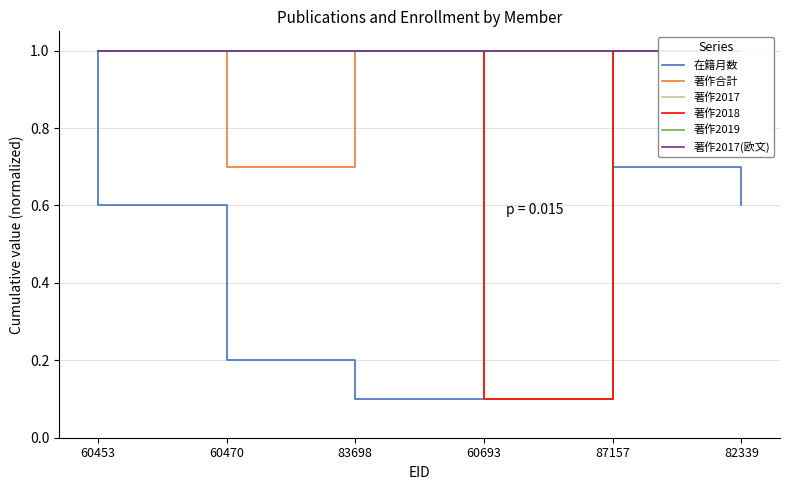

True or false: 著作2019 and 在籍月数 intersect in this chart.

False